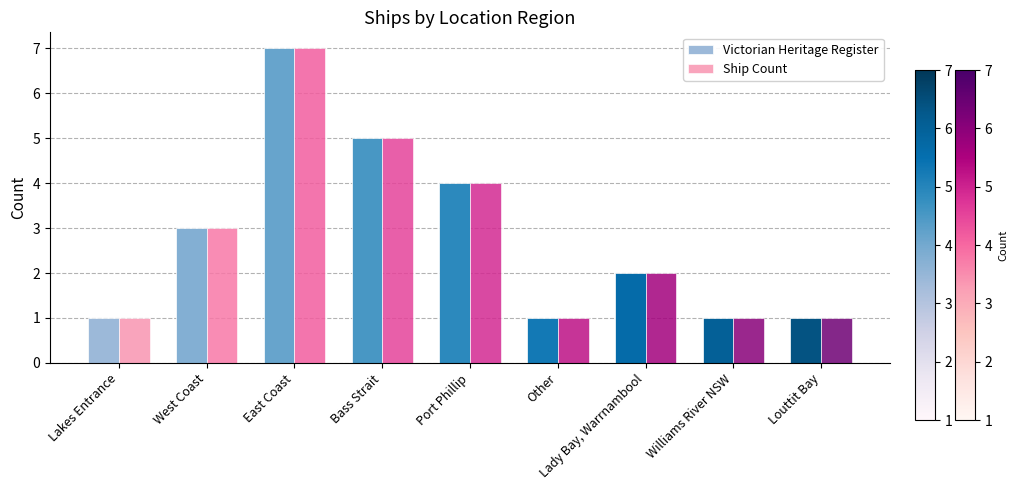

The value of Victorian Heritage Register at Port Phillip is 4. True or false?

True